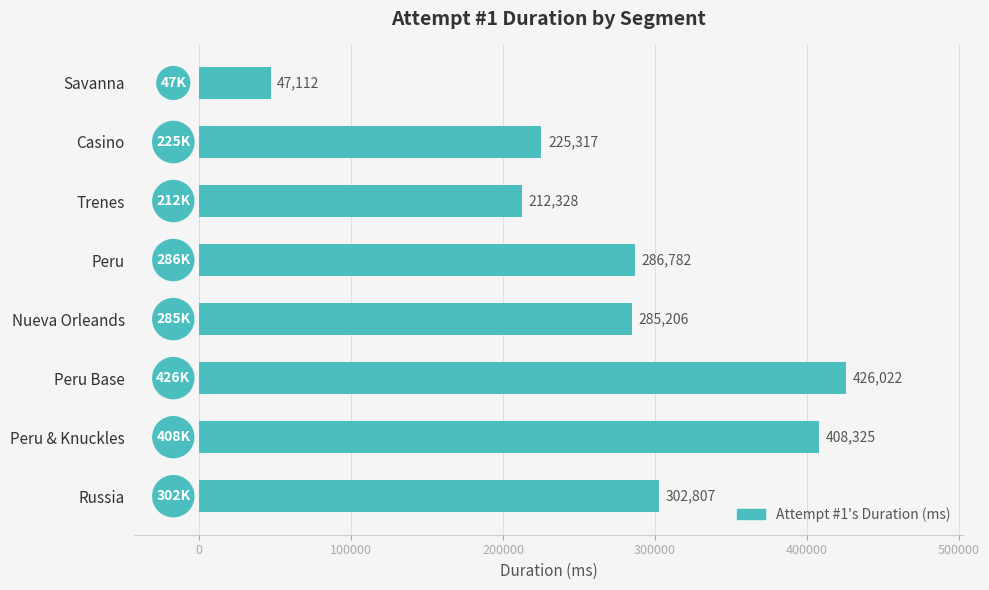

How many bars are there in total?

8